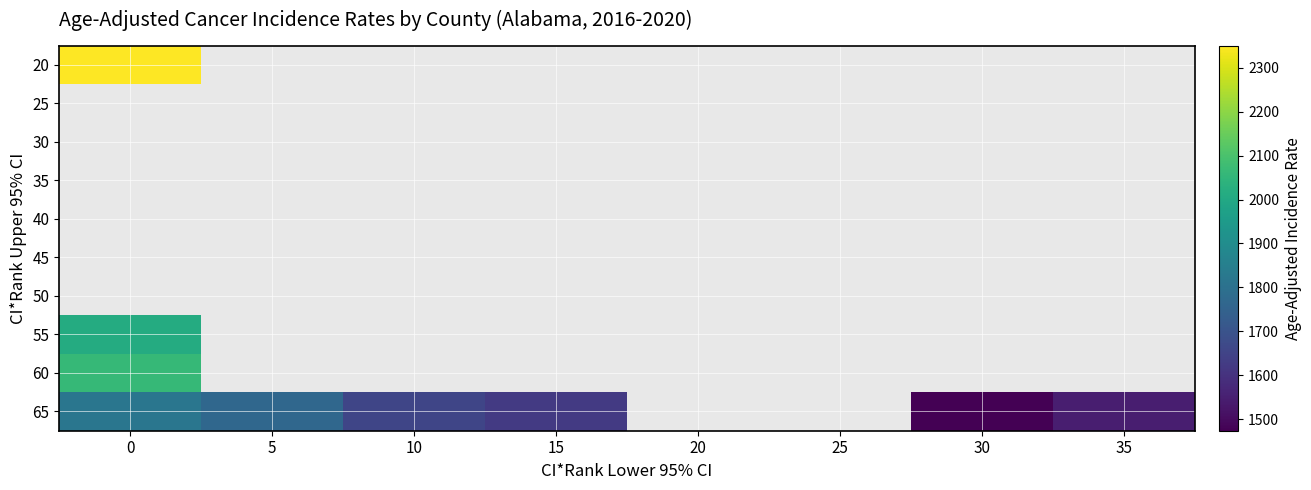

List the series in order of their peak value, lowest first.

65, 20, 25, 30, 35, 40, 45, 50, 55, 60